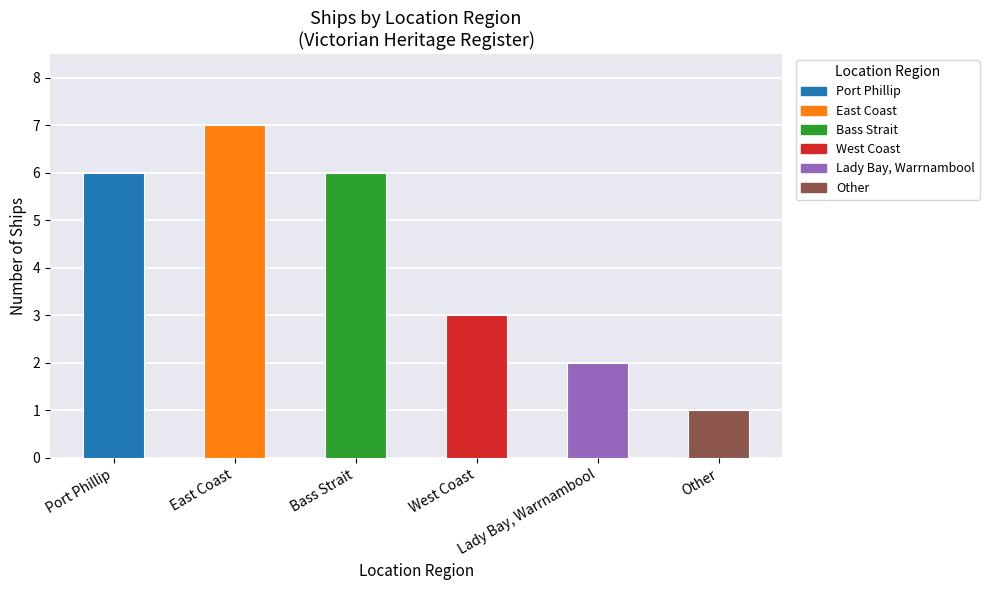

List the labels in order of value, smallest first.

Other, Lady Bay, Warrnambool, West Coast, Port Phillip, Bass Strait, East Coast